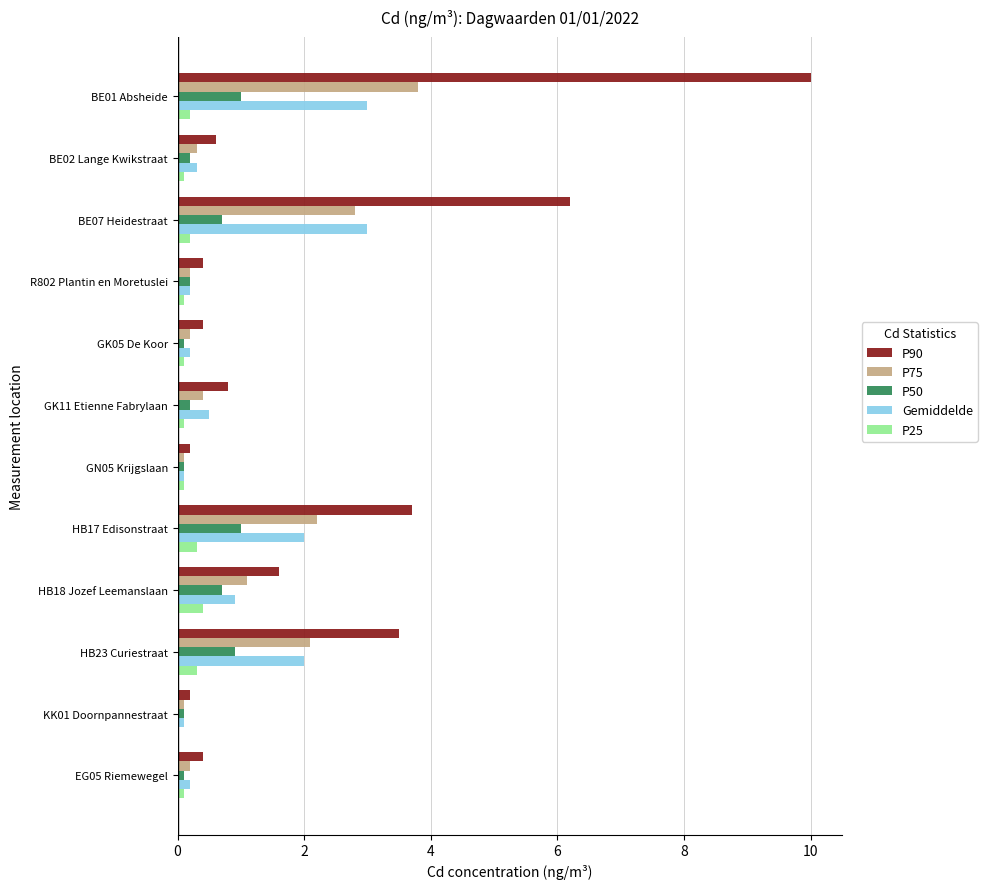

Which series has the largest total across all categories?

P90